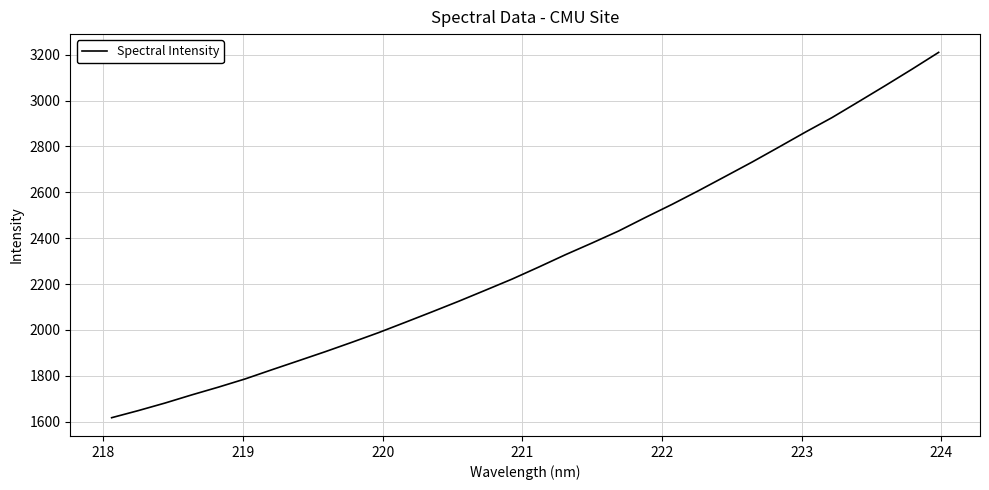

True or false: the data has more than 1 interior local peaks.

False